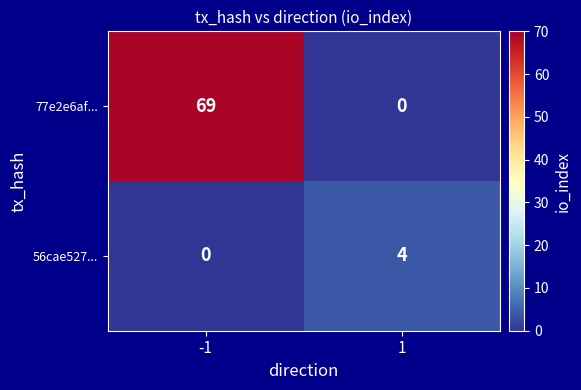

At how many categories does at least one series exceed 36?

1